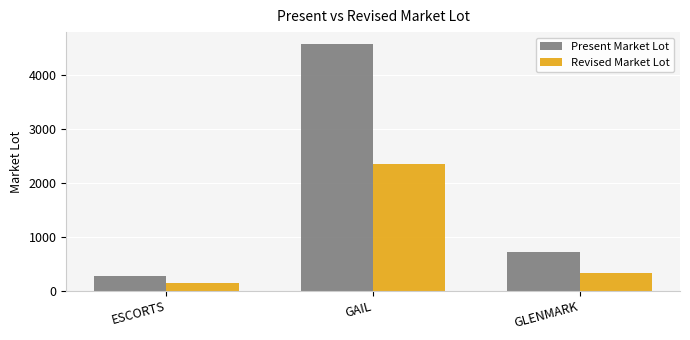

Rank the series by their maximum value, from lowest to highest.

Revised Market Lot, Present Market Lot